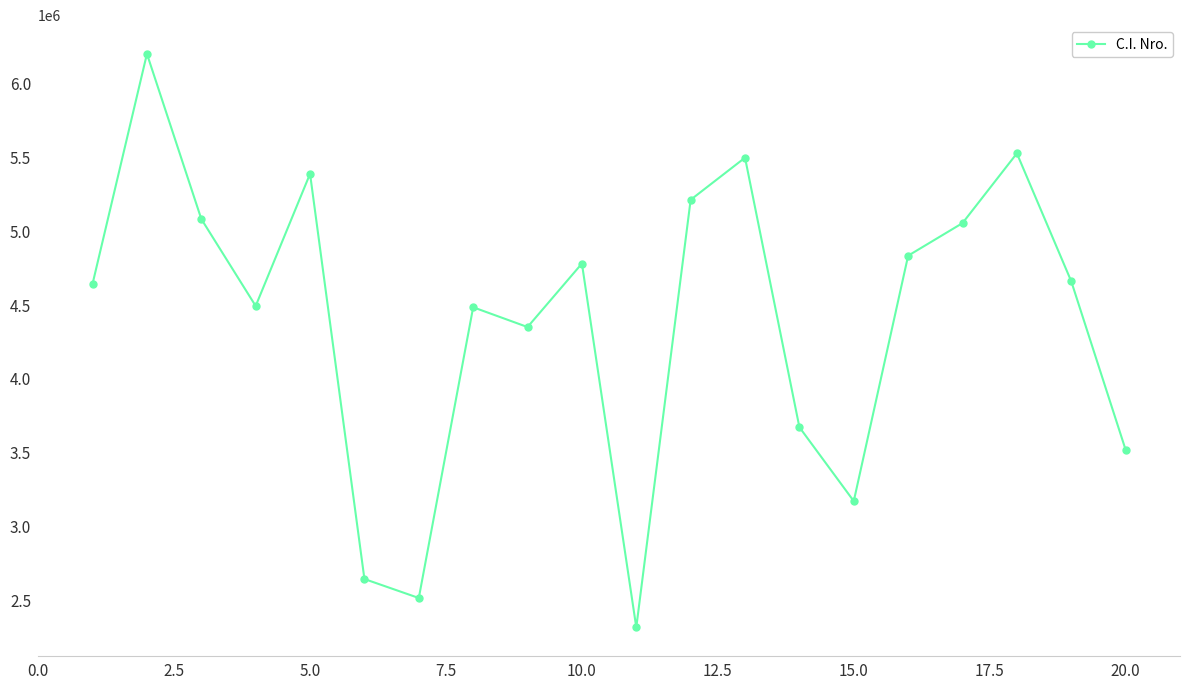

What is the value of the 7th point from the left?

2516100